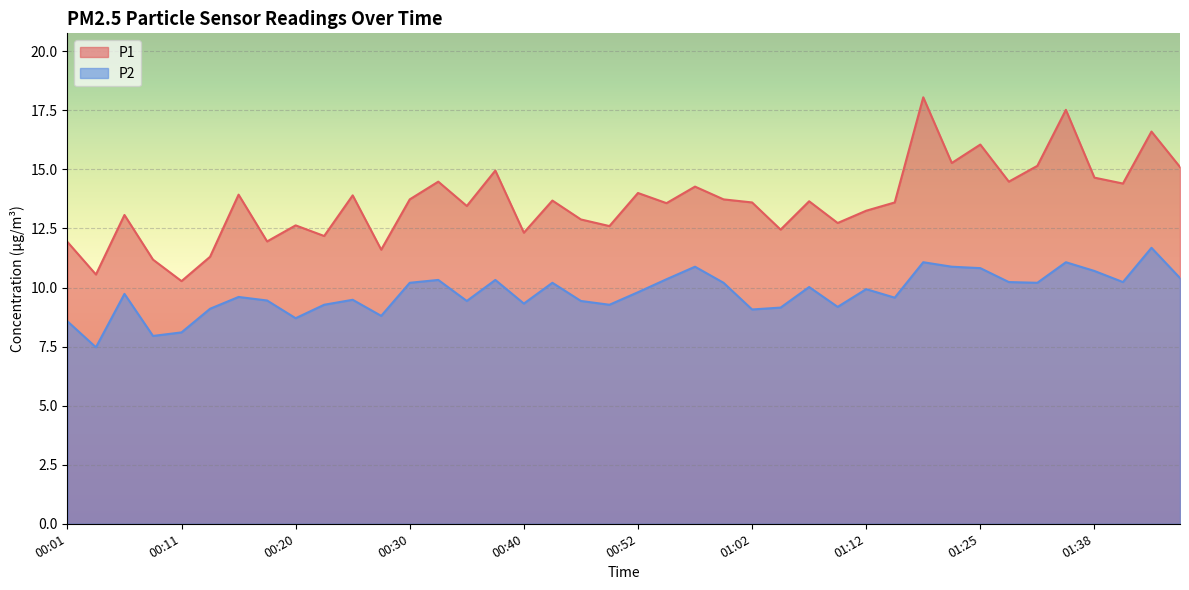

List the labels in order of P2 value, largest first.

01:43, 01:17, 01:35, 00:57, 01:20, 01:25, 01:38, 01:45, 00:55, 00:33, 00:37, 01:28, 01:40, 00:30, 00:42, 01:00, 01:33, 01:07, 01:12, 00:52, 00:06, 00:15, 01:15, 00:25, 00:18, 00:35, 00:45, 00:40, 00:23, 00:50, 01:10, 01:05, 00:13, 01:02, 00:28, 00:20, 00:01, 00:11, 00:08, 00:03